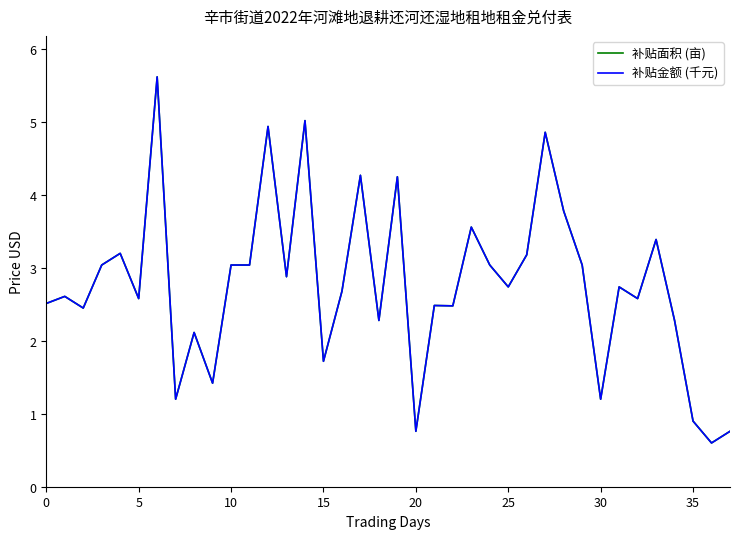

What is the sum of all 补贴面积 (亩) values?

105.2